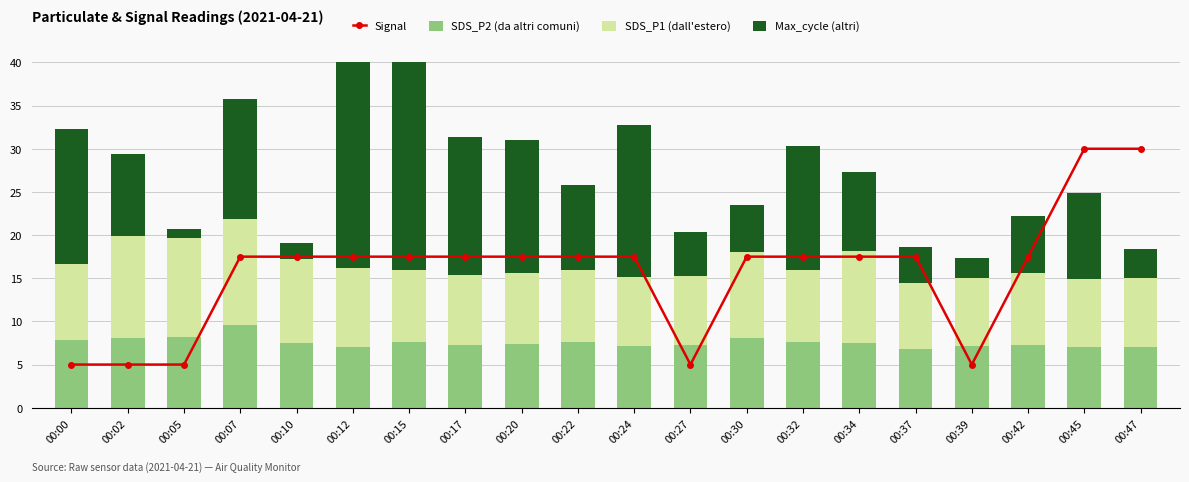

How many values in the Max_cycle (altri) series exceed 9?

12